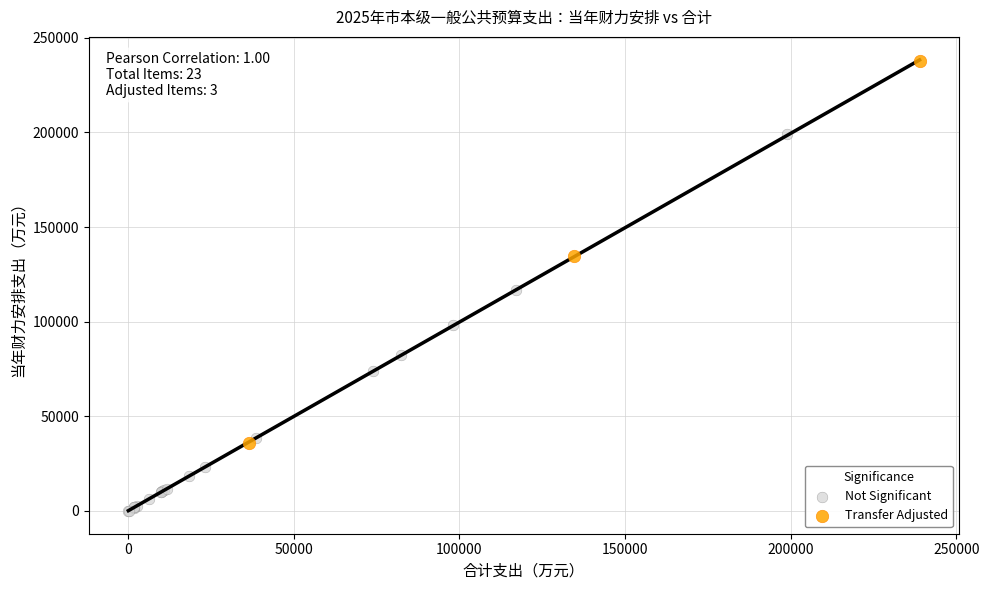

Which series reaches the minimum Y coordinate?

Not Significant